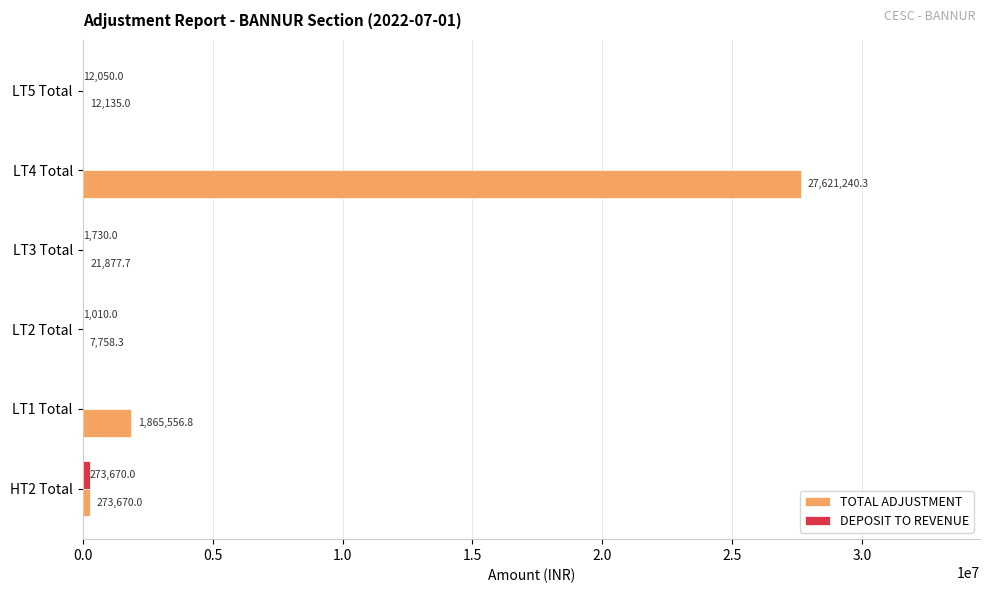

Which label corresponds to the largest value in the chart?

LT4 Total